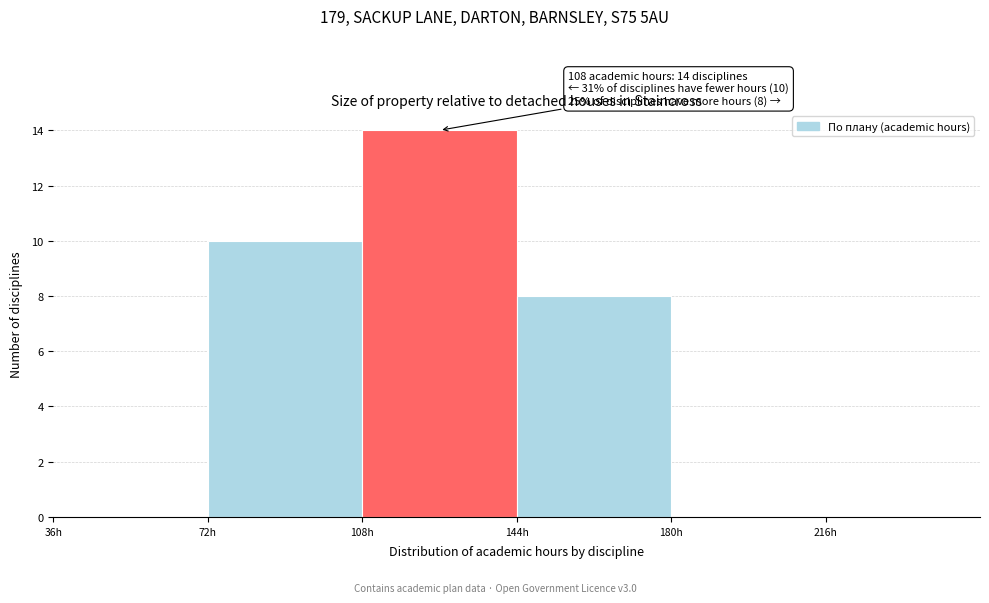

Over which range of the x-axis is the bar tallest?

108 to 144